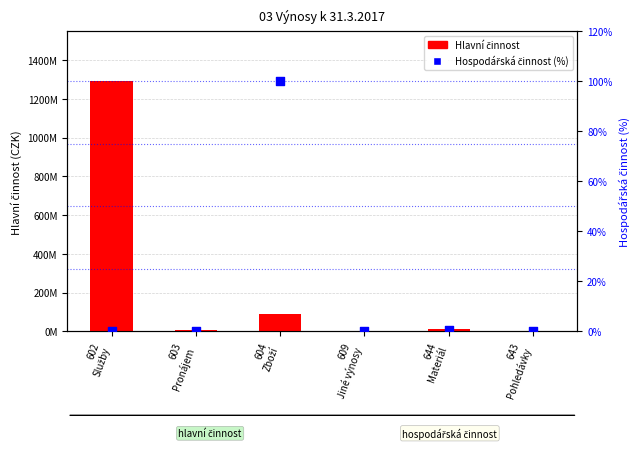

Is the value of Hlavní činnost at 643
Pohledávky greater than the value of Hospodářská činnost (%) at 603
Pronájem?

Yes